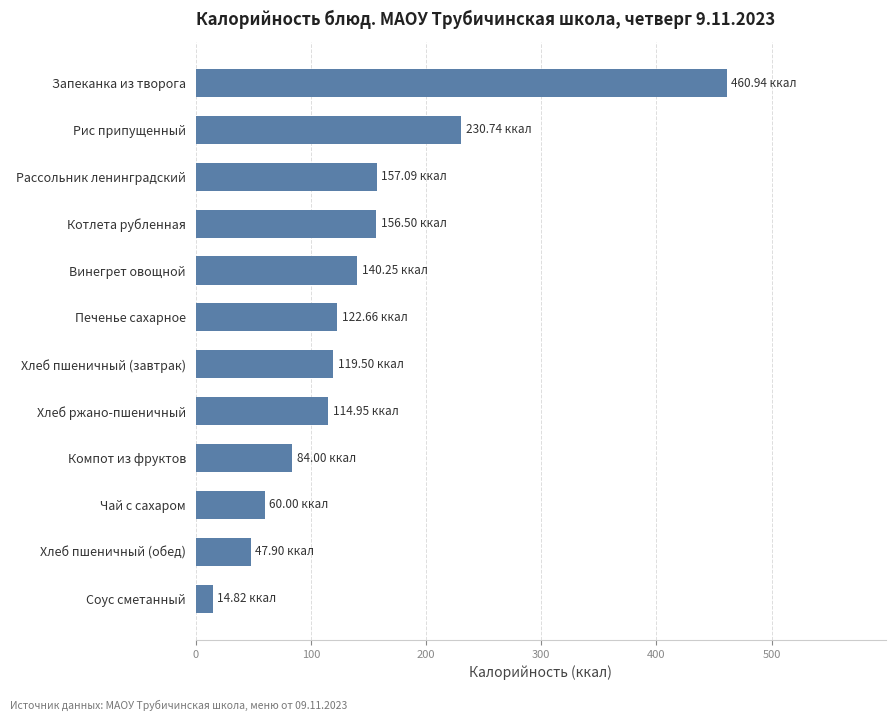

At which category does the chart reach its peak across all series?

Запеканка из творога